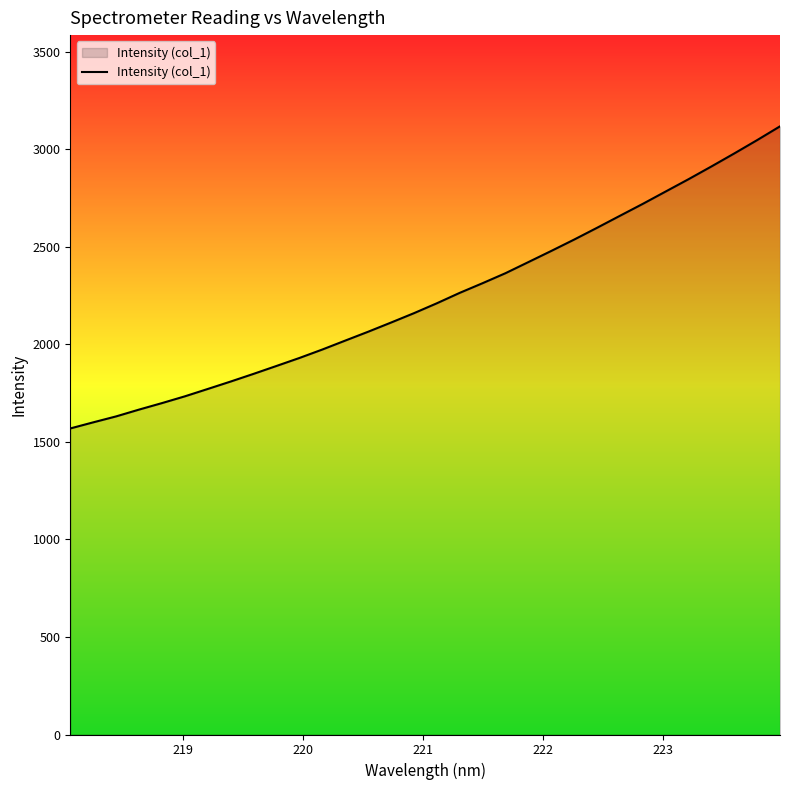

What is the difference between the maximum and minimum values?

1548.3